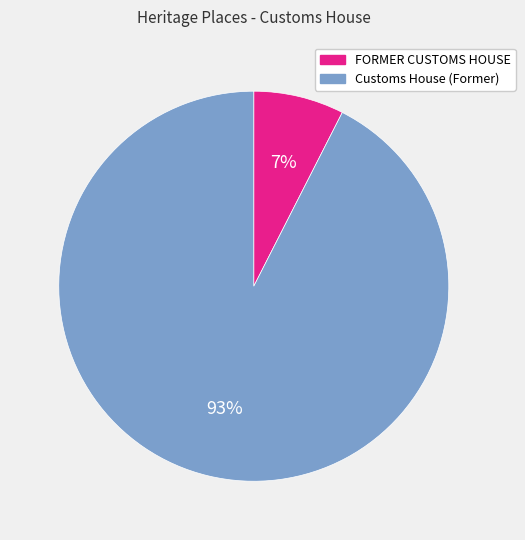

What percentage is the FORMER CUSTOMS HOUSE slice, to the nearest percent?

7%